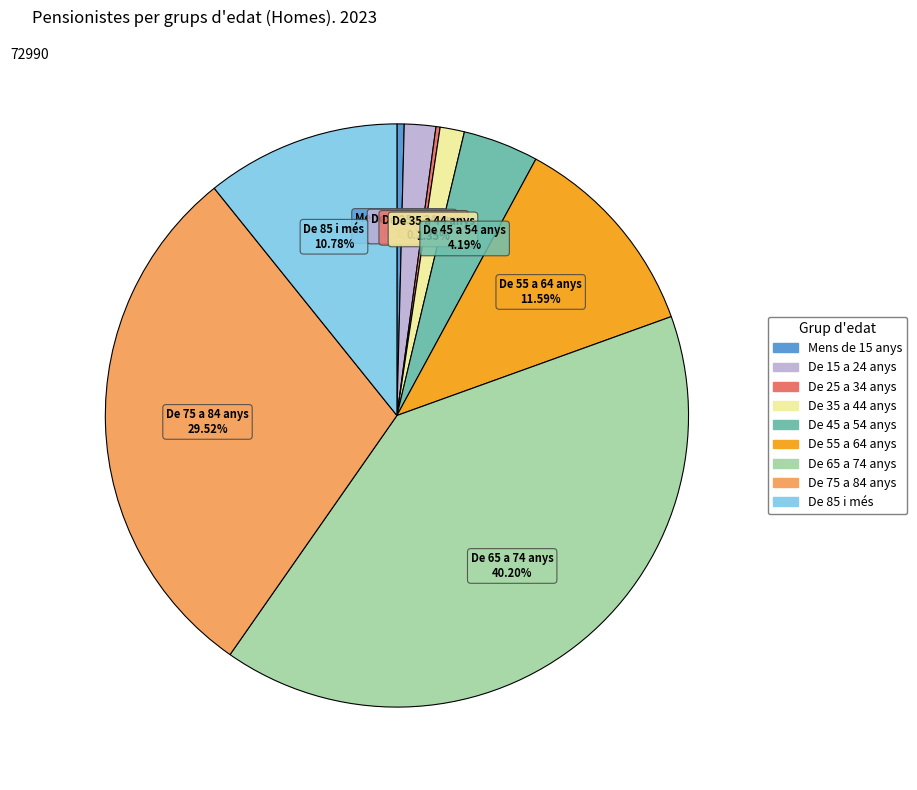

To the nearest percent, what is the difference between the De 65 a 74 anys and De 85 i més slice percentages?

29%